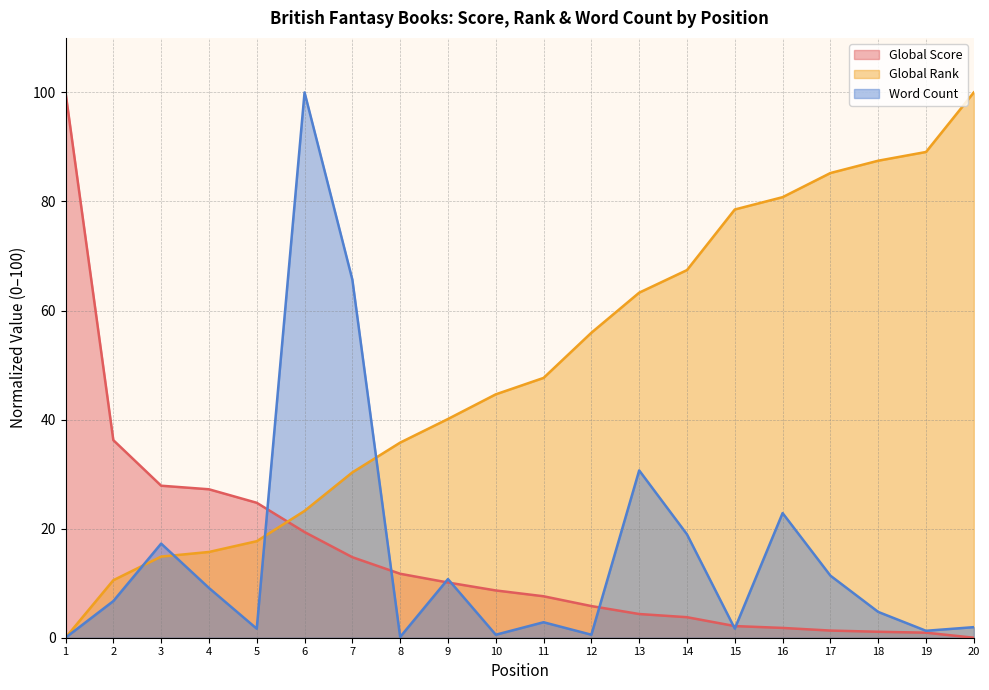

How many lines are shown in the chart?

3